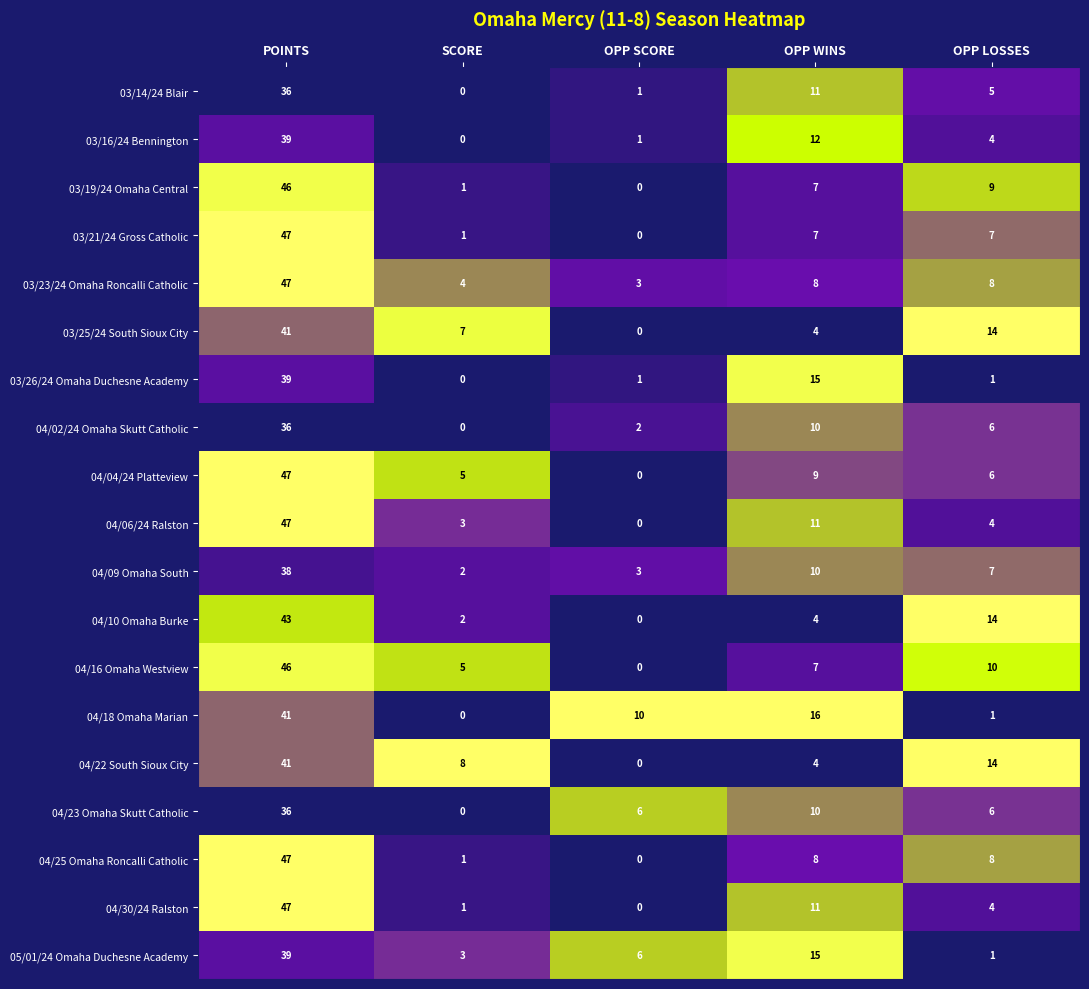

Count the number of categories in the chart.

5